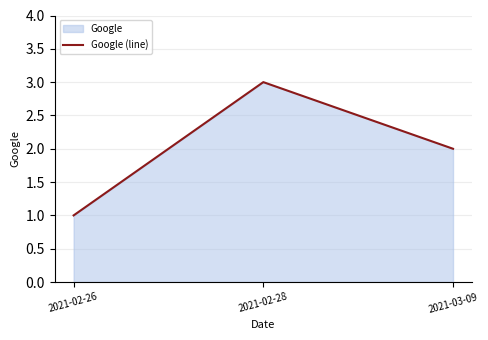

List the labels in order of value, smallest first.

2021-02-26, 2021-03-09, 2021-02-28